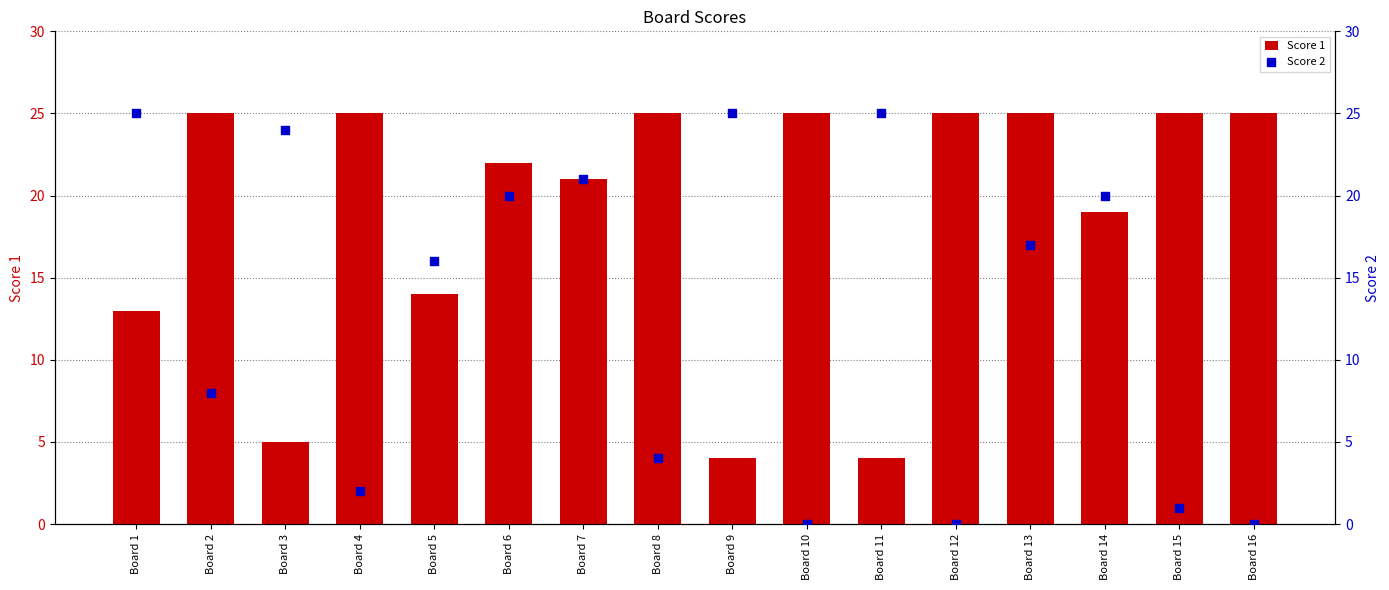

What is the total value across all series at Board 14?

39